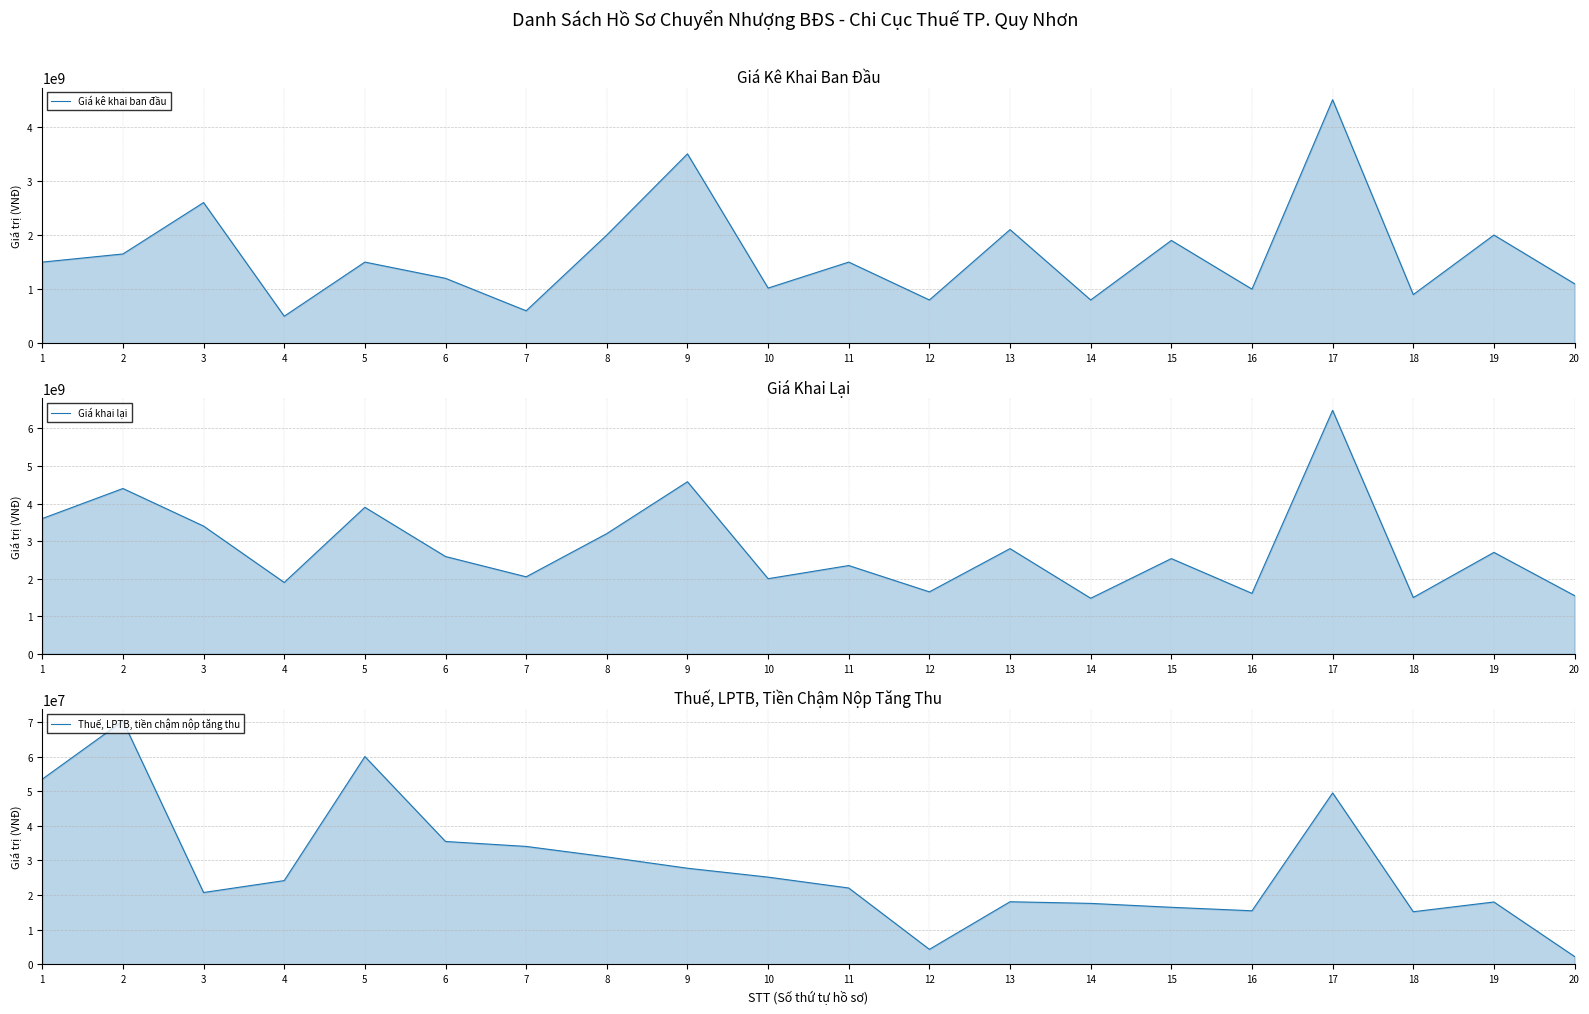

How many values in the Thuế, LPTB, tiền chậm nộp tăng thu series exceed 24201678?

9